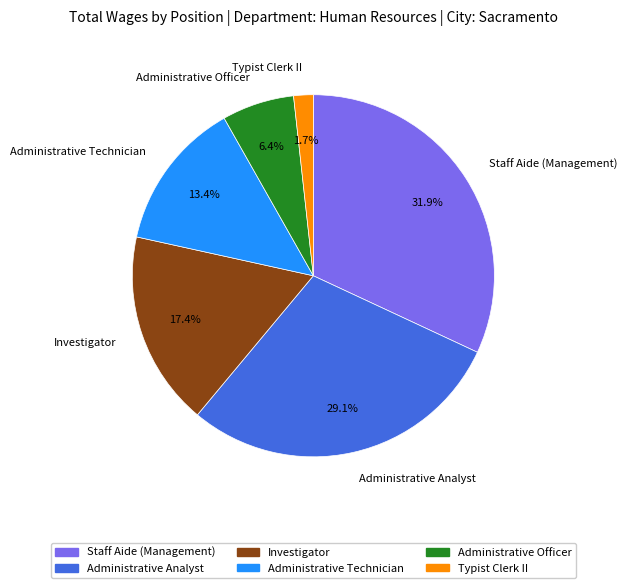

Rank the categories by value from highest to lowest.

Staff Aide (Management), Administrative Analyst, Investigator, Administrative Technician, Administrative Officer, Typist Clerk II